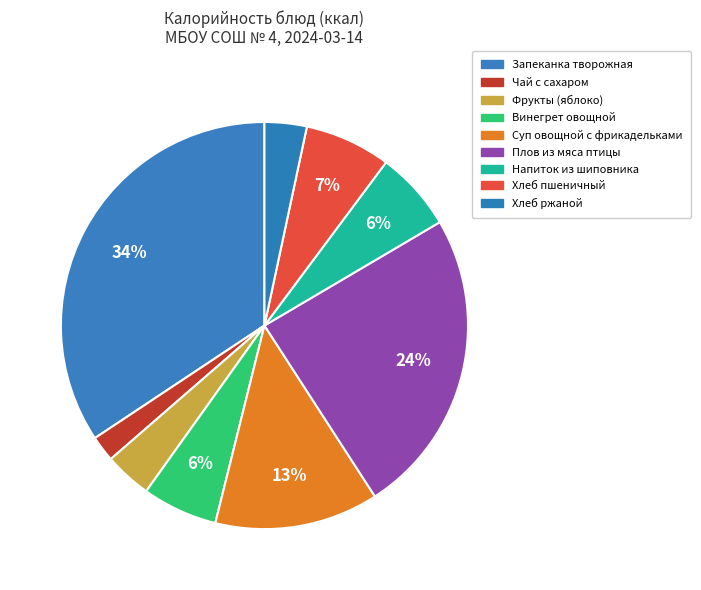

To the nearest percent, what is the average slice percentage?

11%